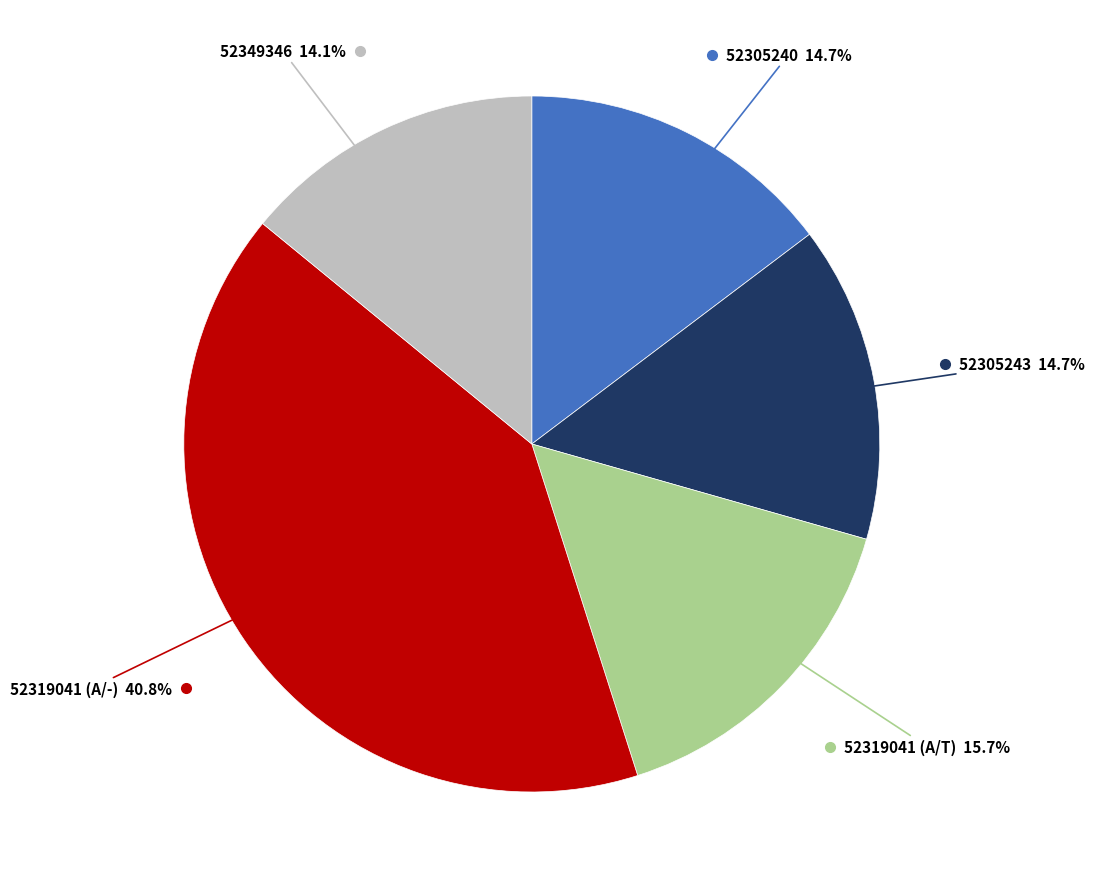

Is there a majority slice in this chart?

No